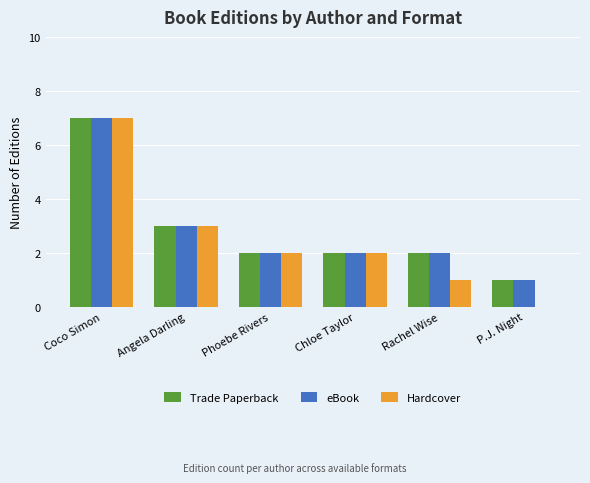

Where is Hardcover nearest to the value 3?

Angela Darling